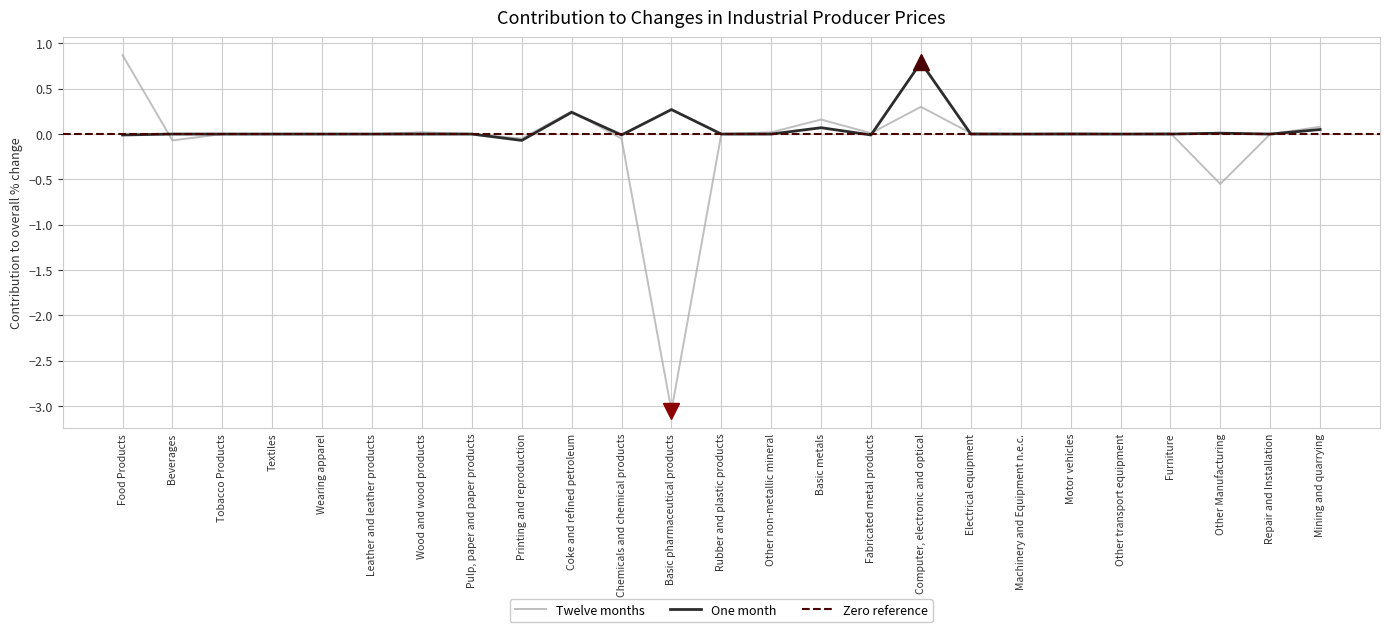

Reading left to right, extract all data points from this chart.

One month: -0.0	0.0	0.0	0.0	0.0	0.0	0.0	0.0	-0.1	0.2	-0.0	0.3	0.0	0.0	0.1	-0.0	0.8	0.0	0.0	0.0	0.0	0.0	0.0	0.0	0.1
Twelve months: 0.9	-0.1	0.0	0.0	0.0	0.0	0.0	0.0	-0.1	0.2	-0.1	-3.0	0.0	0.0	0.2	0.0	0.3	0.0	0.0	0.0	0.0	0.0	-0.6	0.0	0.1